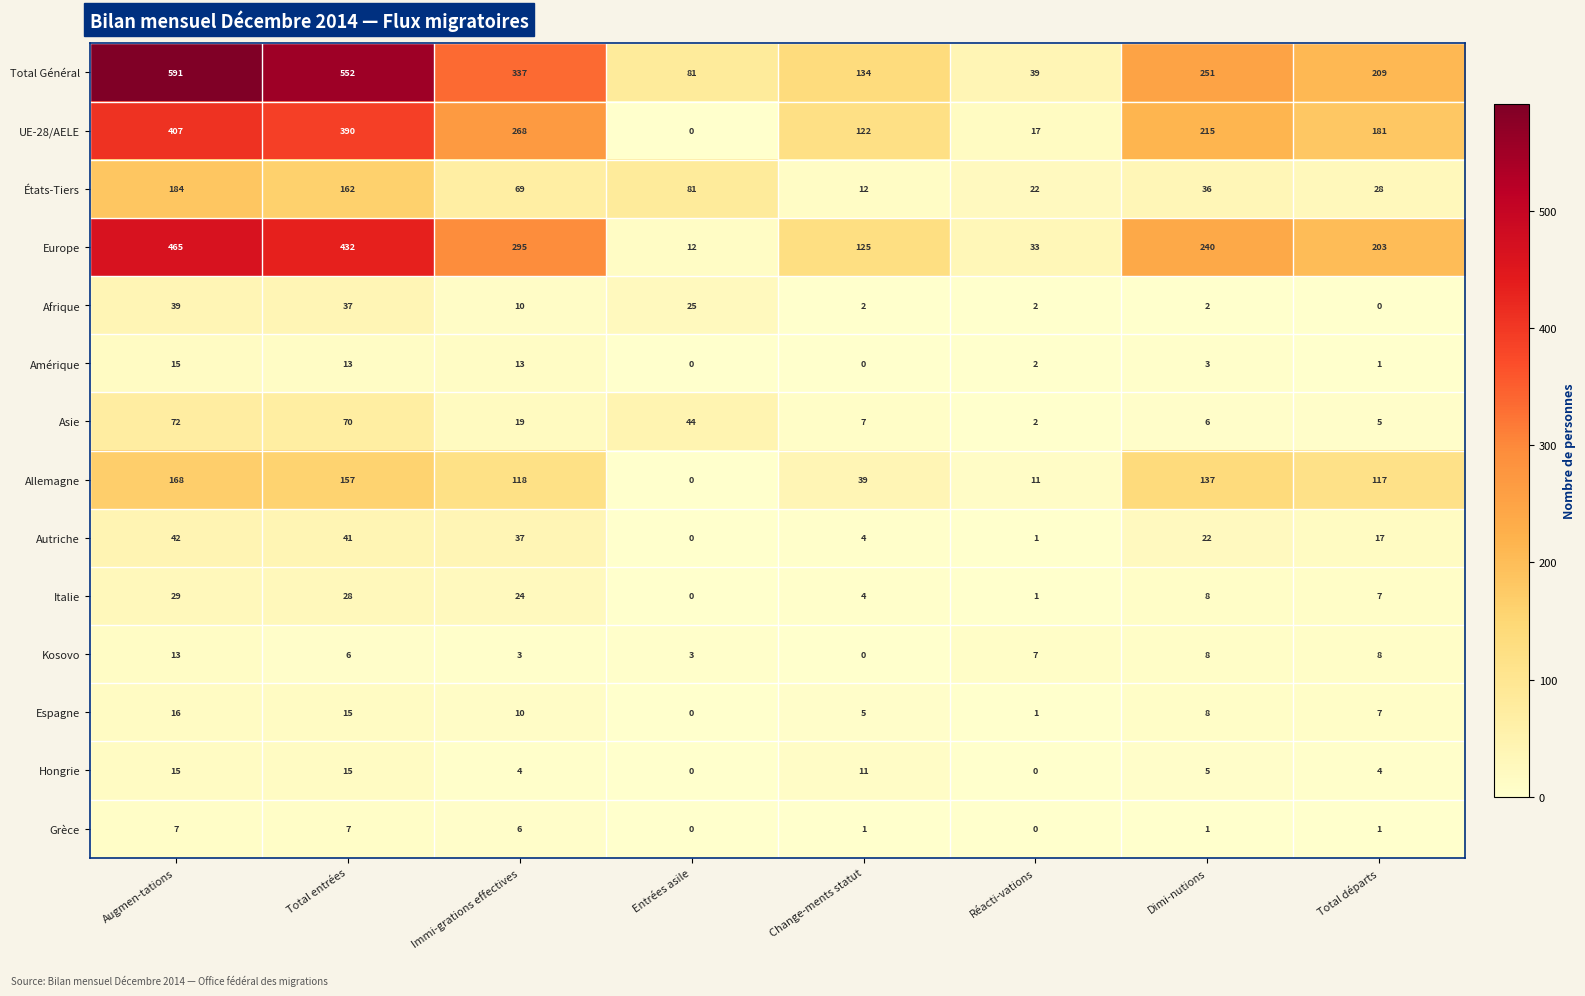

Is it true that États-Tiers equals 34 at Réacti-vations?

False